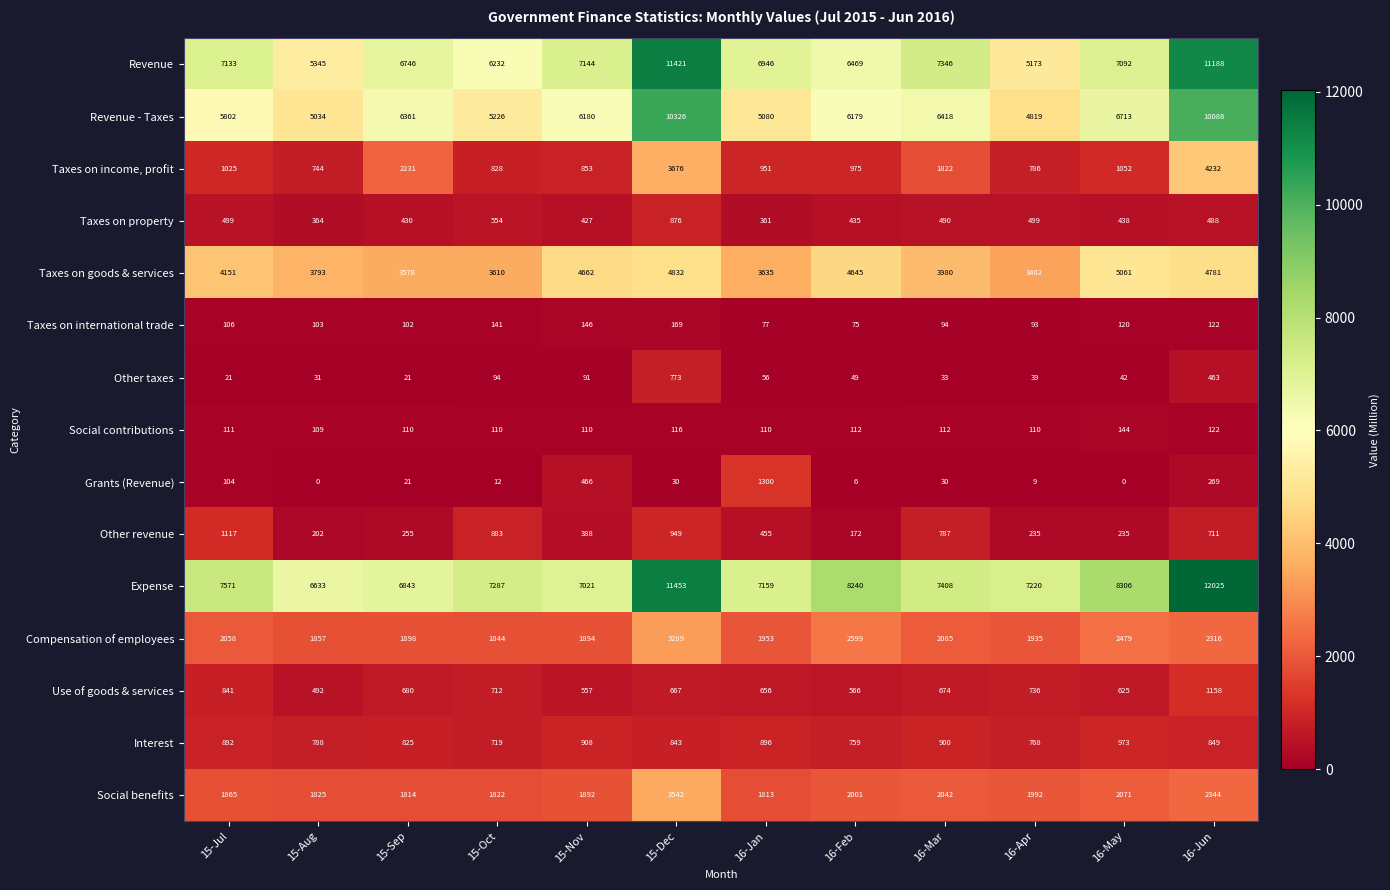

Which series has the largest total across all categories?

Expense